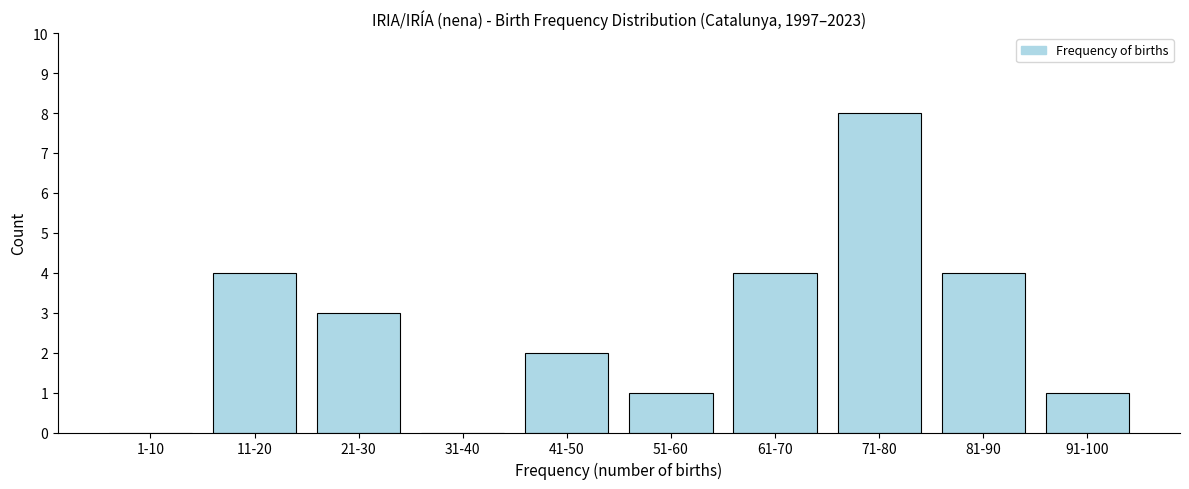

Reading left to right, list all the values displayed in this chart.

1-10=0	11-20=4	21-30=3	31-40=0	41-50=2	51-60=1	61-70=4	71-80=8	81-90=4	91-100=1